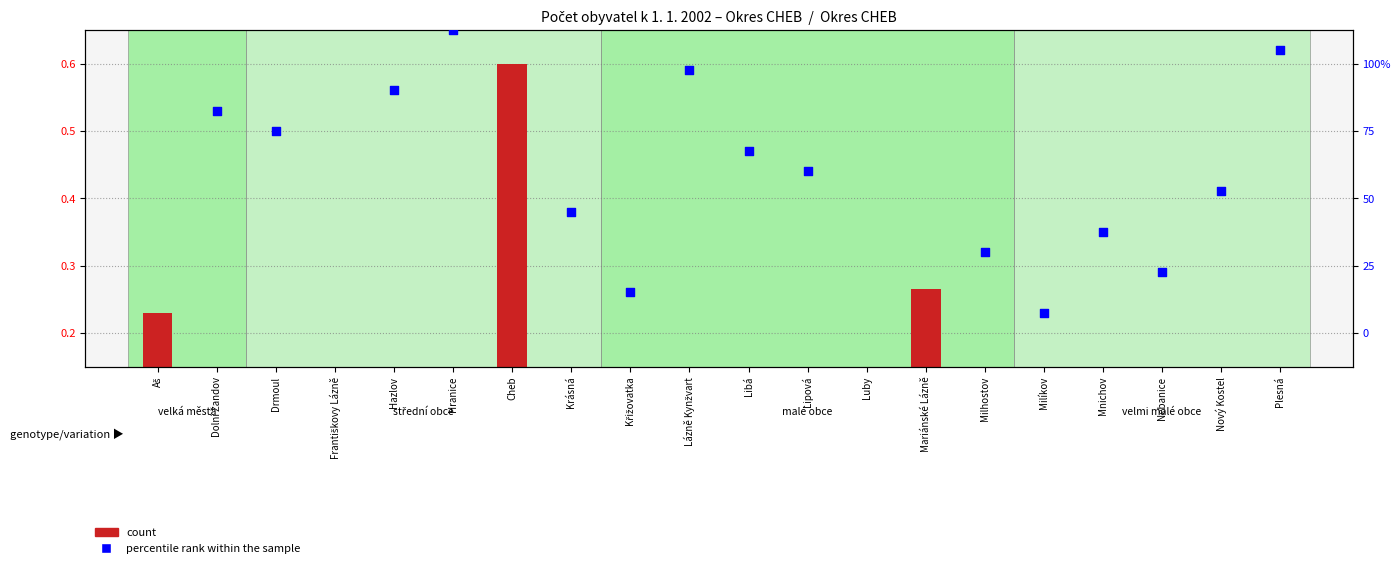

Is the value of count at Krásná greater than the value of percentile rank within the sample at Mariánské Lázně?

No